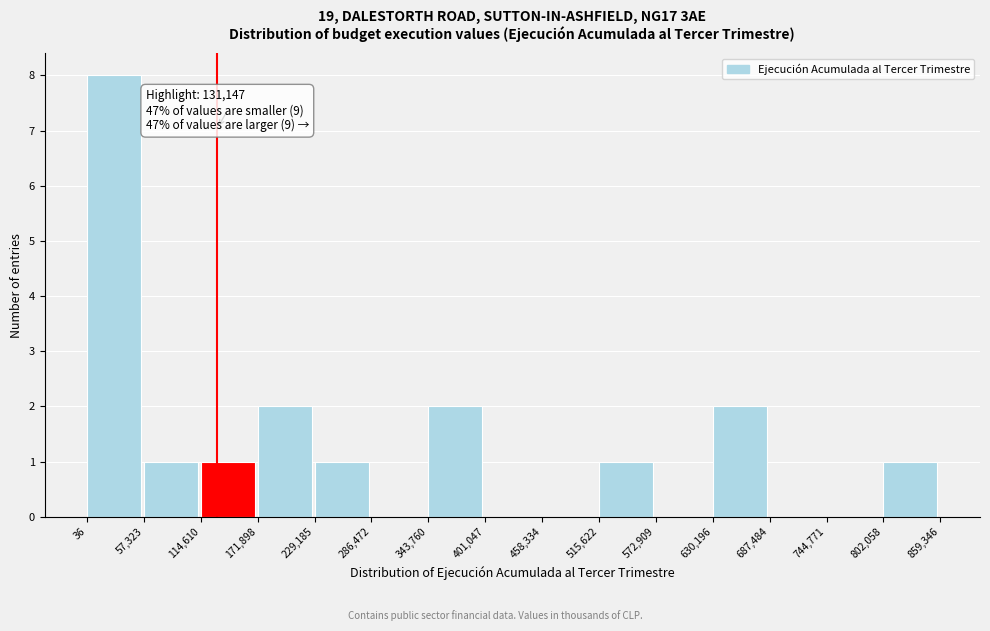

Over which range of the x-axis is the bar tallest?

36 to 57,323